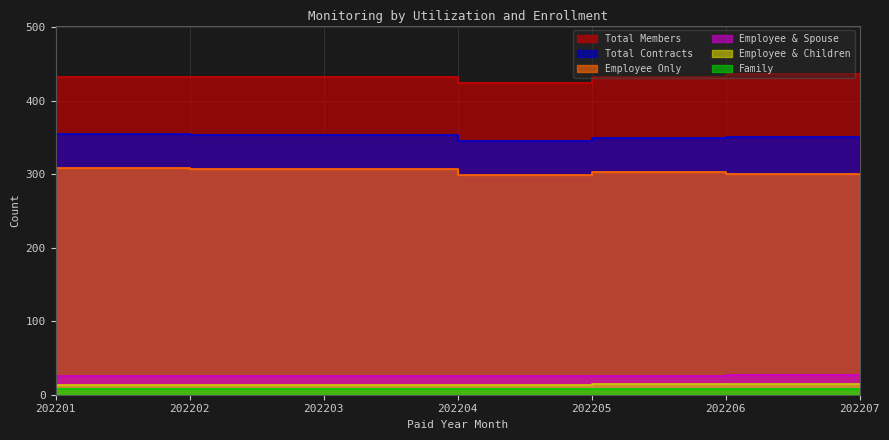

True or false: Family has a value of 3 at 202204.

False